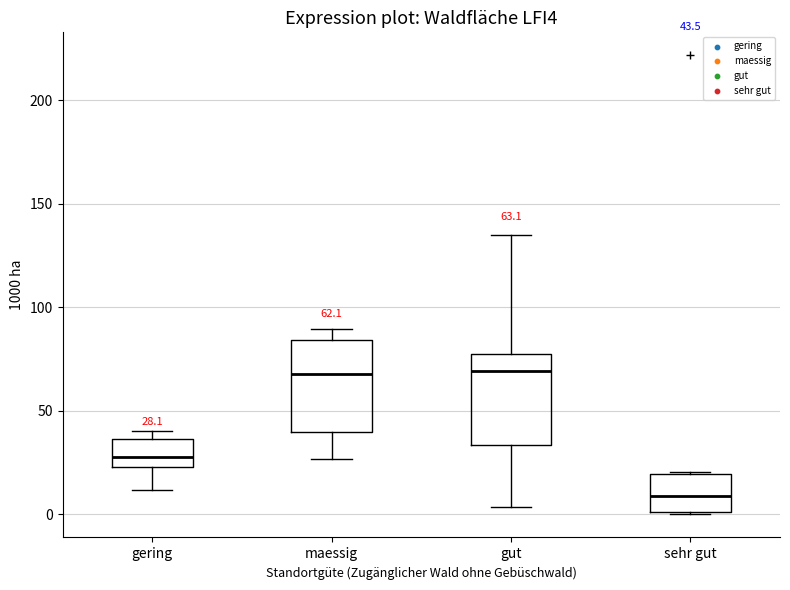

Which box has the lowest median line?

sehr gut